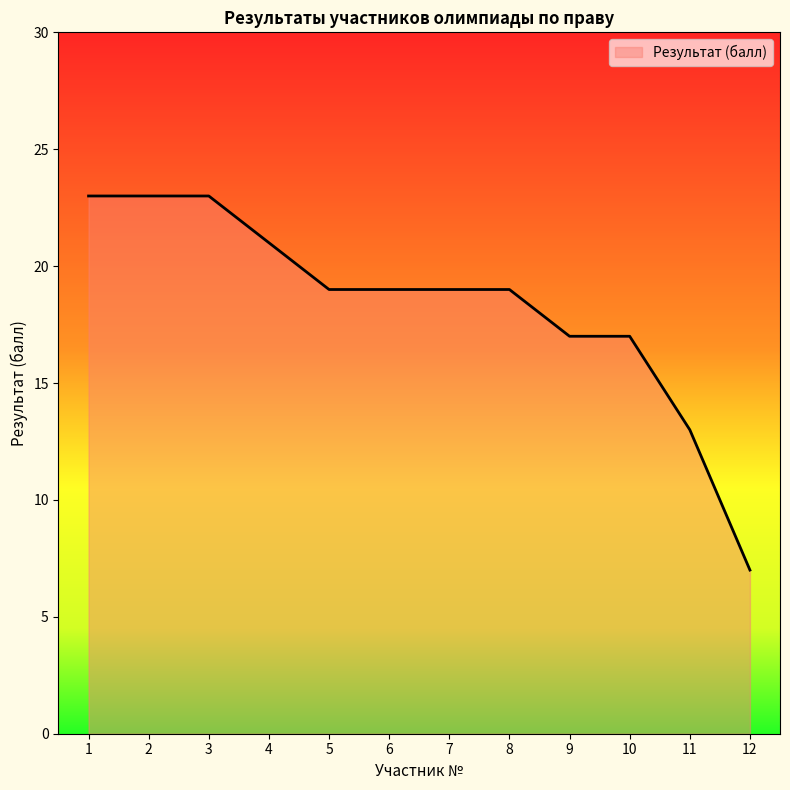

What is the ratio of the value at 10 to the value at 2?

0.7